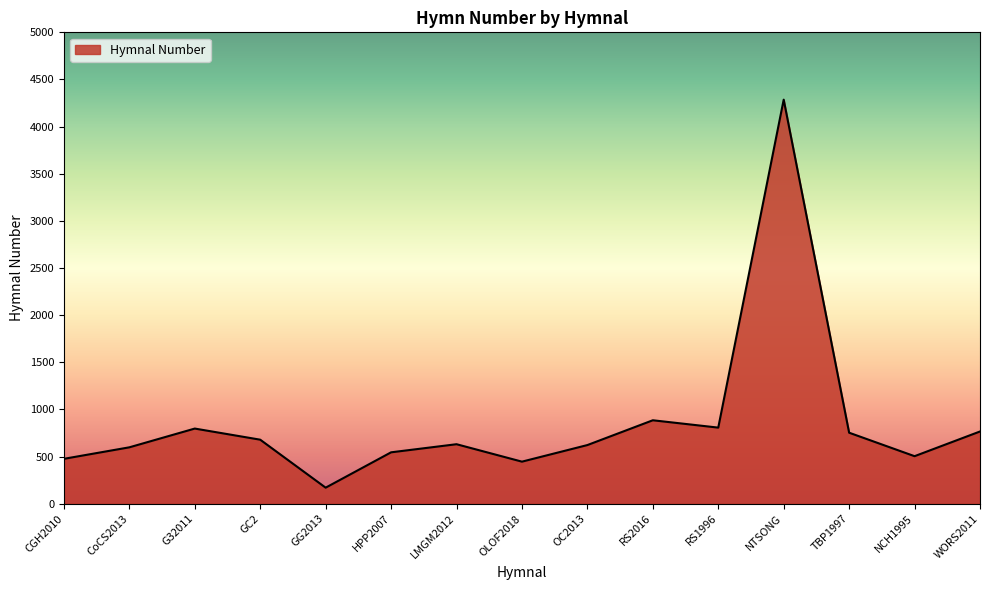

Where is the data nearest to the value 2228?

RS2016